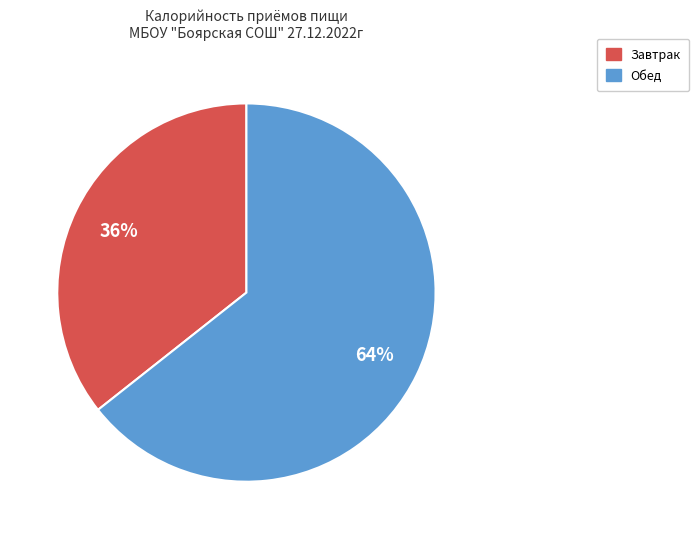

What is the ratio of the value at Обед to the value at Завтрак?

1.8